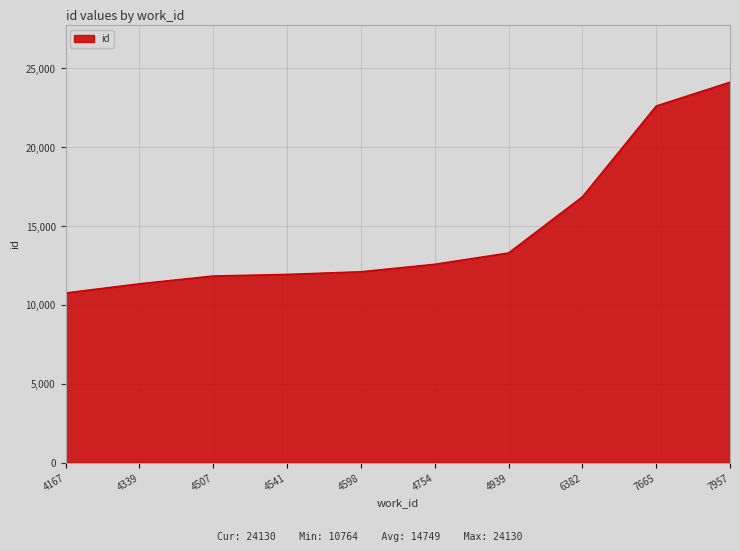

The value at 7665 is 22621. True or false?

True